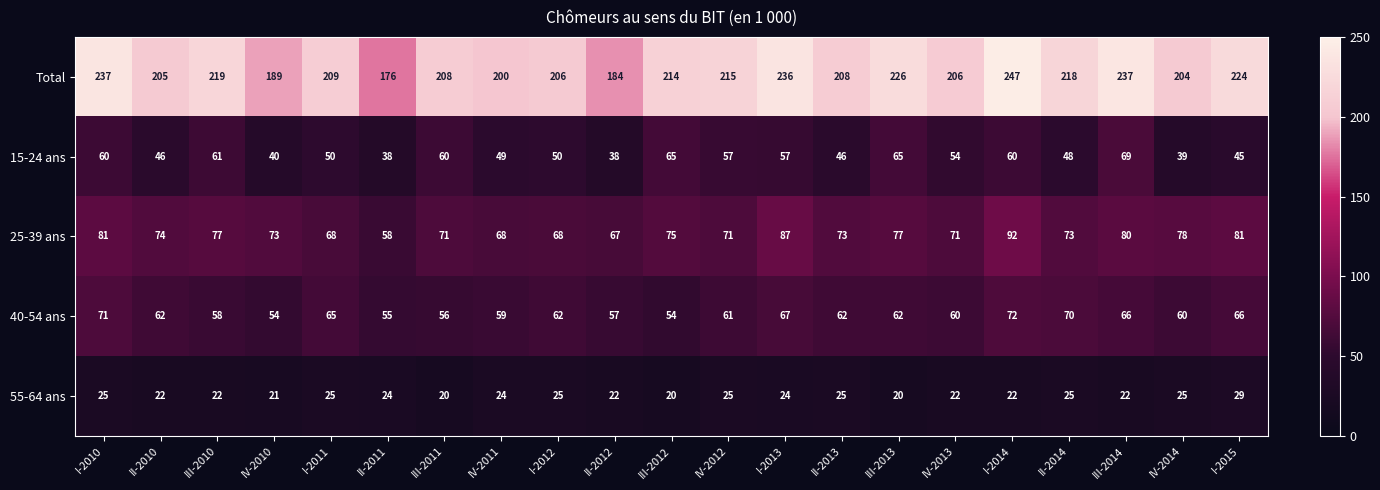

Count the number of data series in this chart.

5